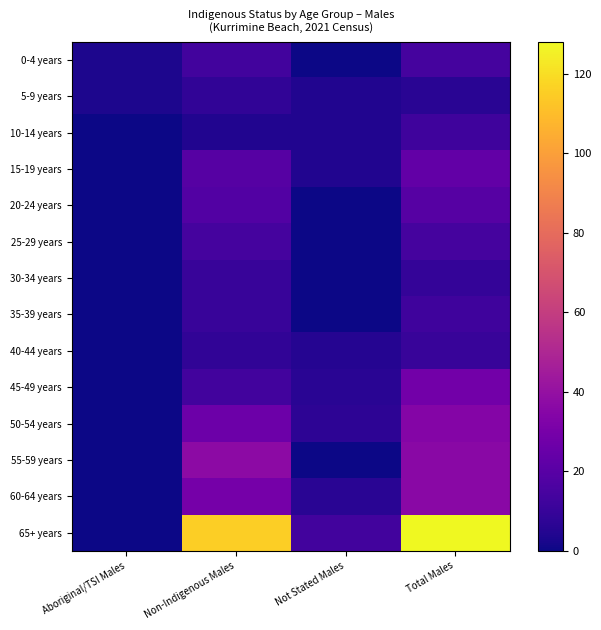

What is the difference between the highest and lowest values at Not Stated Males?

13